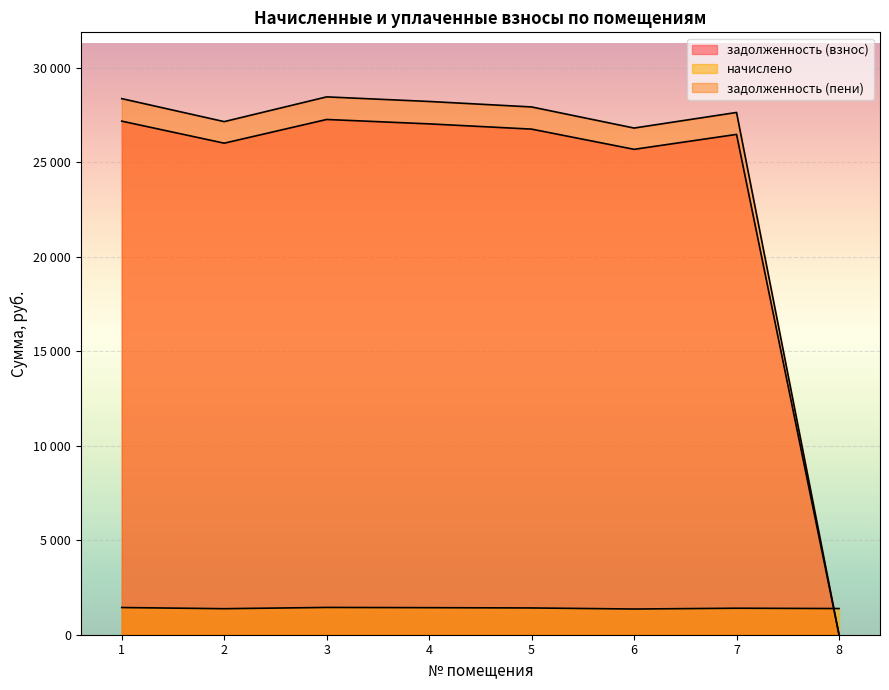

Between 4 and 8, which is larger?

4